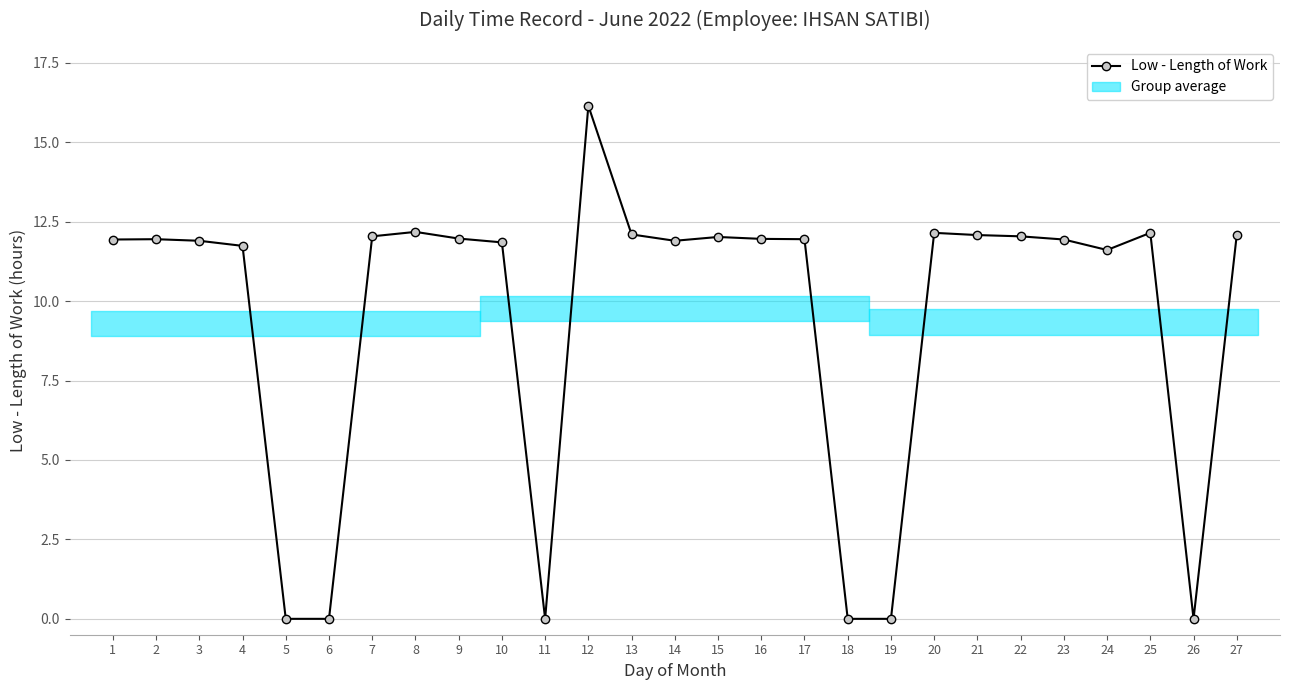

How many values are below 11?

6